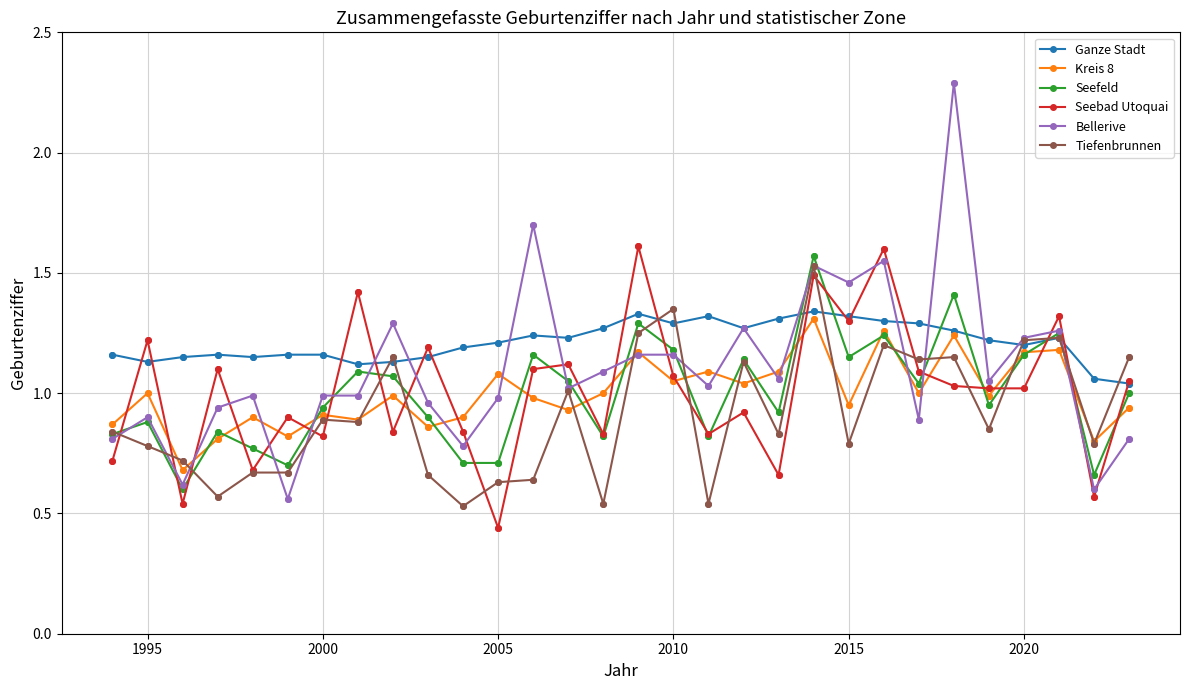

Which series has the largest total across all categories?

Ganze Stadt